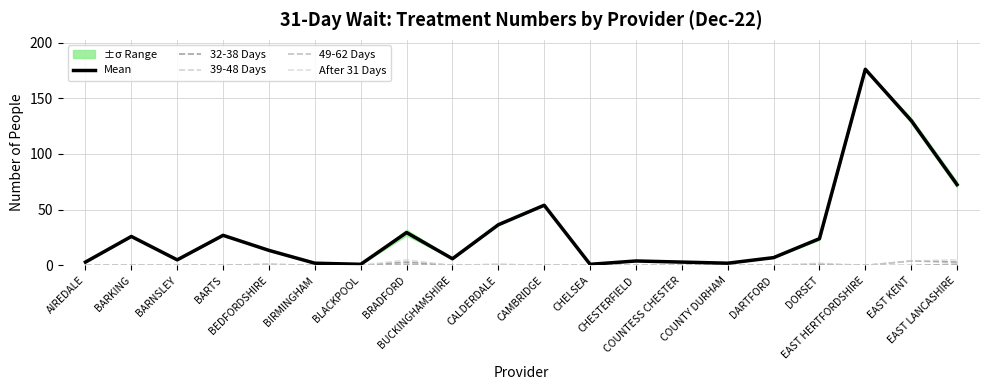

True or false: Mean has more than 1 points higher than both neighbors.

True